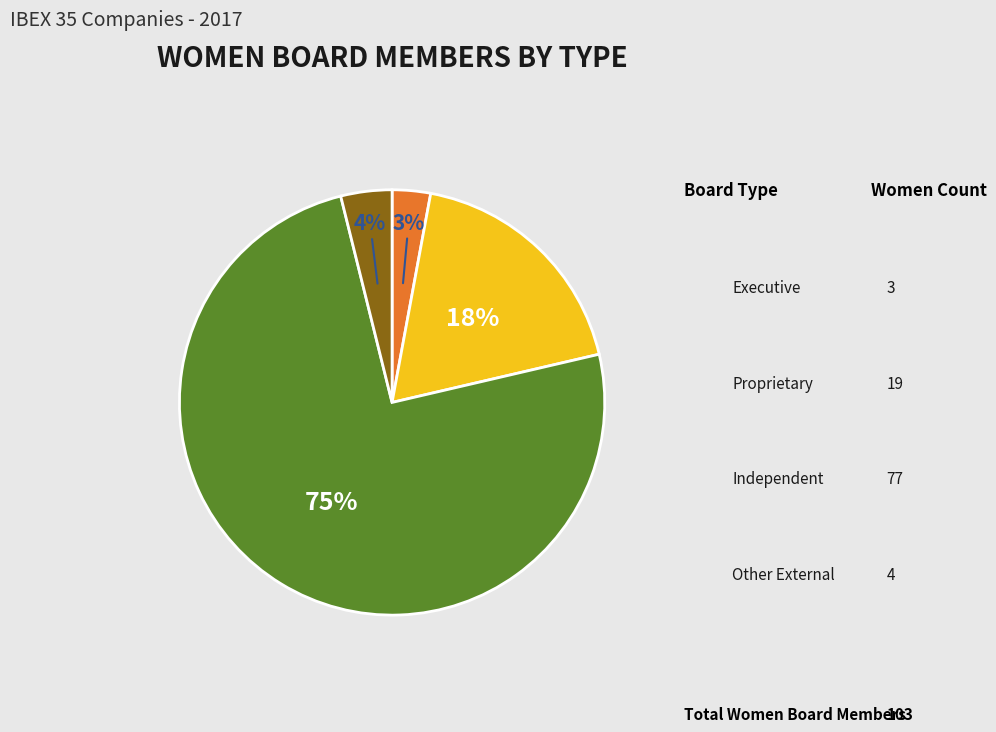

Does any single category account for the majority?

Yes